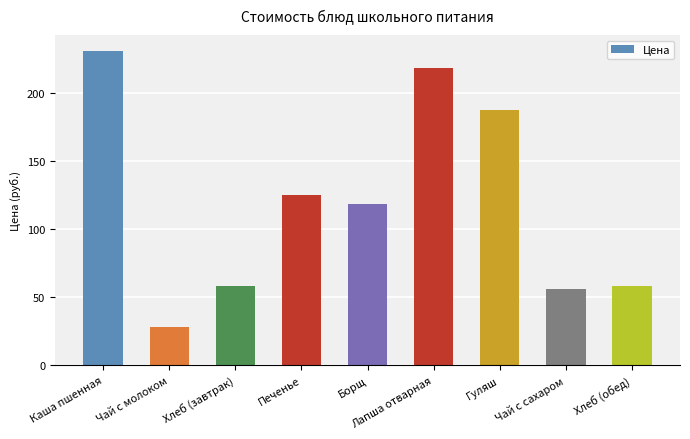

What is the maximum value shown in the chart?

230.9